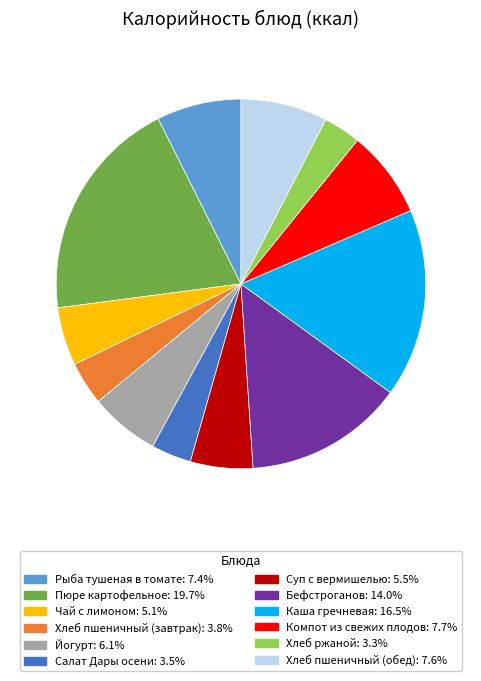

Approximately how many times larger is the value at Хлеб ржаной compared to Каша гречневая?

0.2